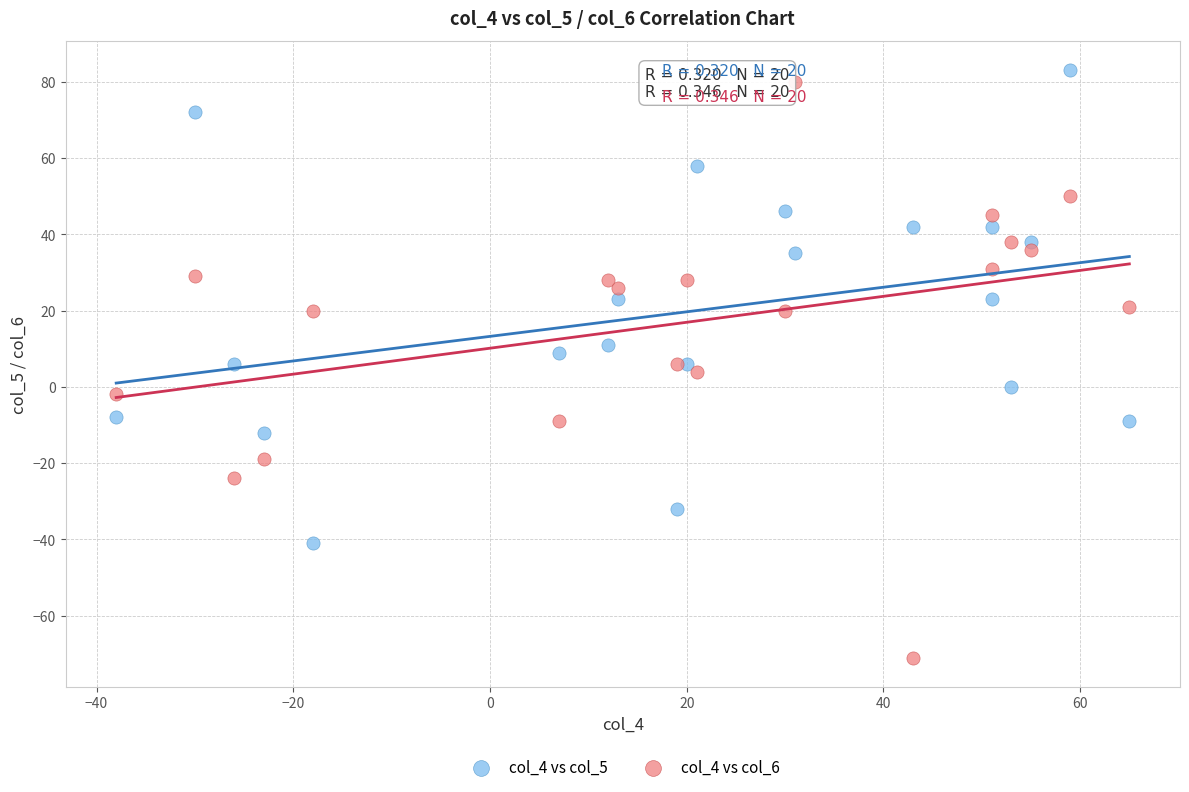

What is the X range (max minus min) for the scatter plot?

103